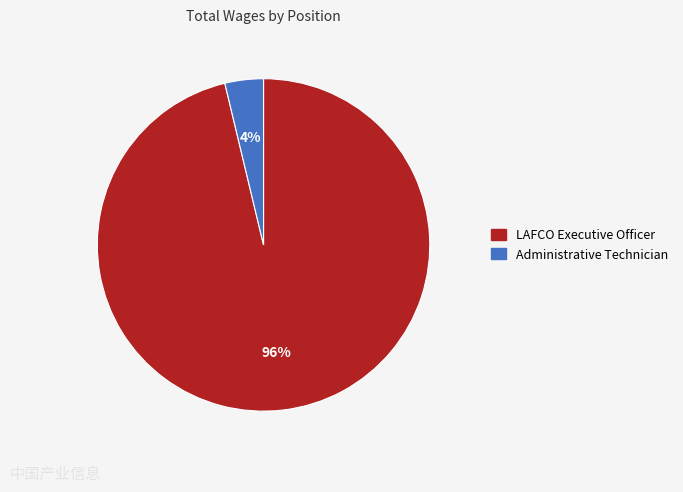

To the nearest percent, what is the average slice percentage?

50%